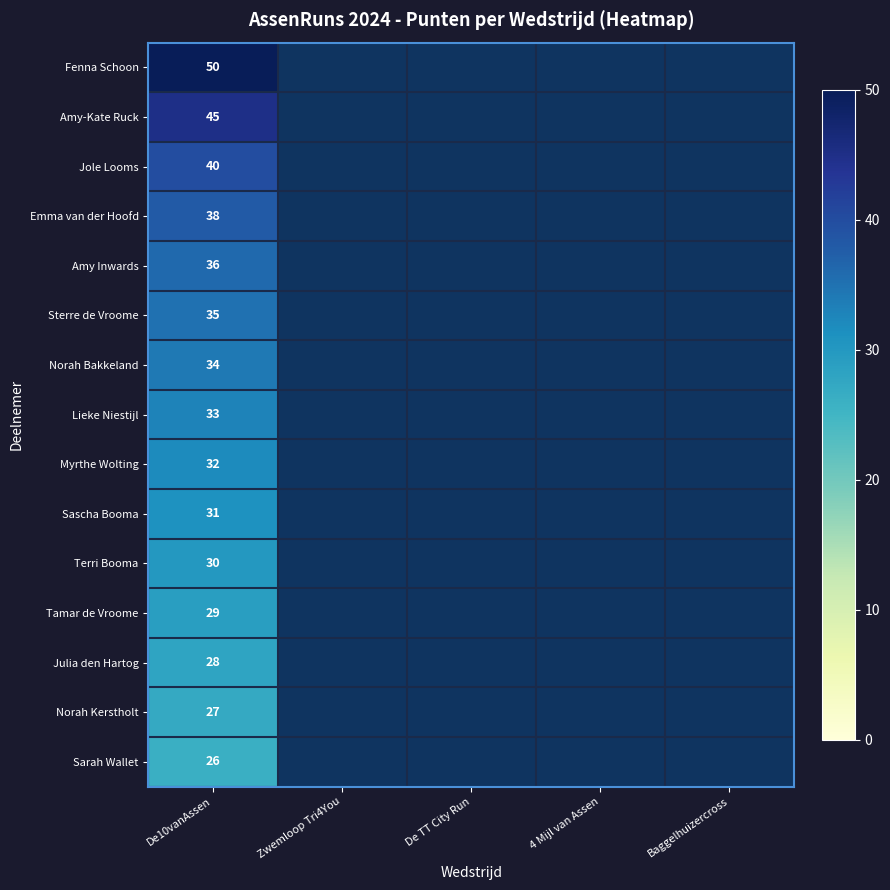

What is the minimum value shown in the chart?

26.0